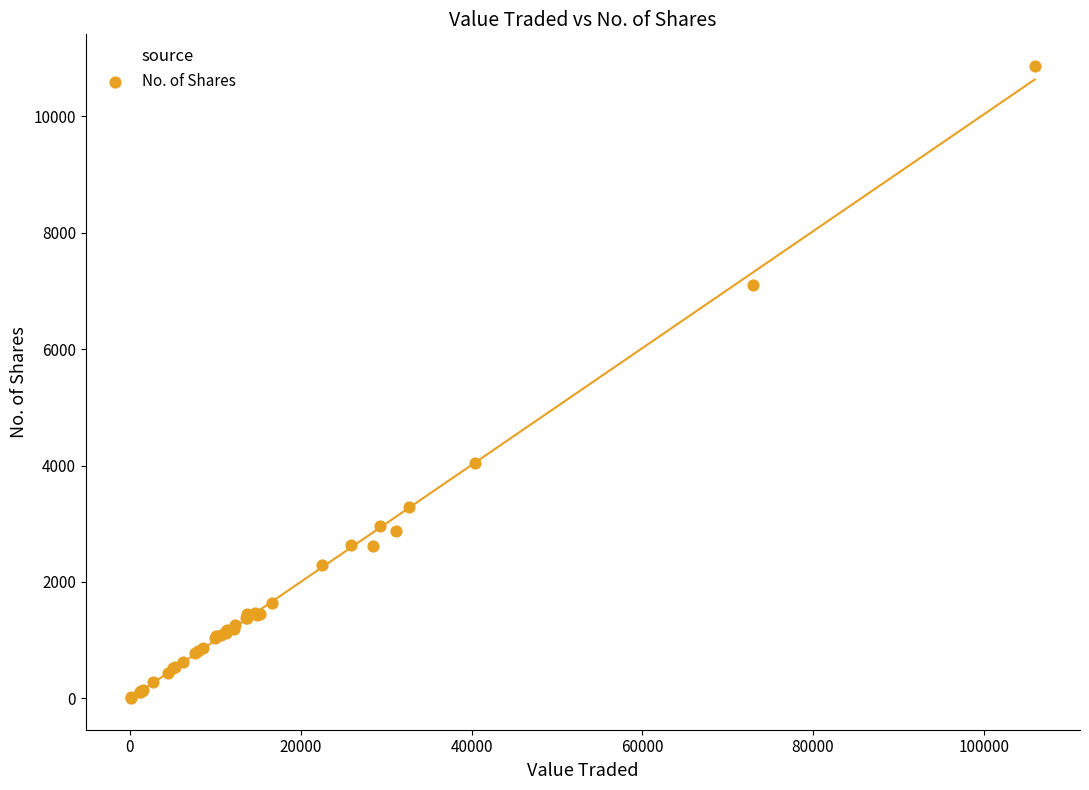

What Y value in the scatter plot is closest to 5437?

4041